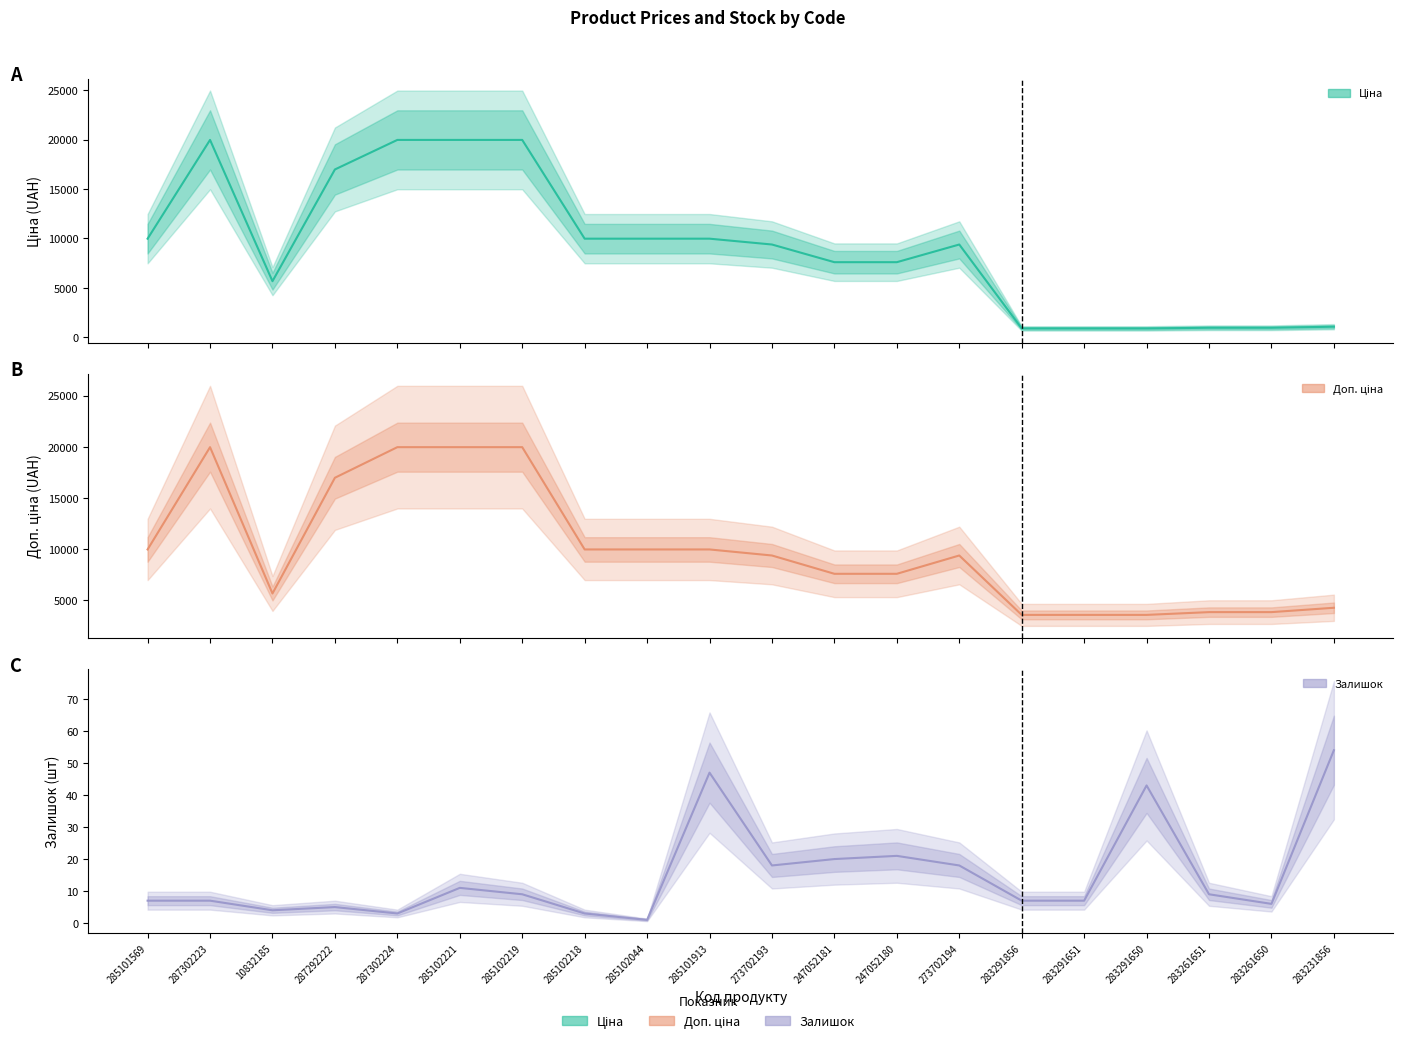

True or false: Доп. ціна and Залишок cross at least once.

False